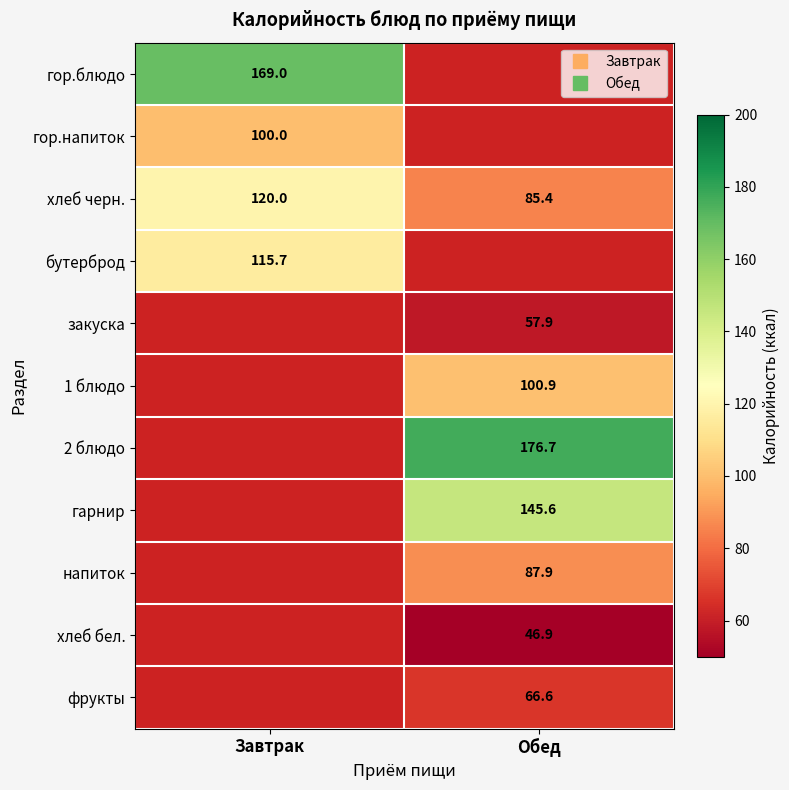

Where is бутерброд nearest to the value 115?

Завтрак